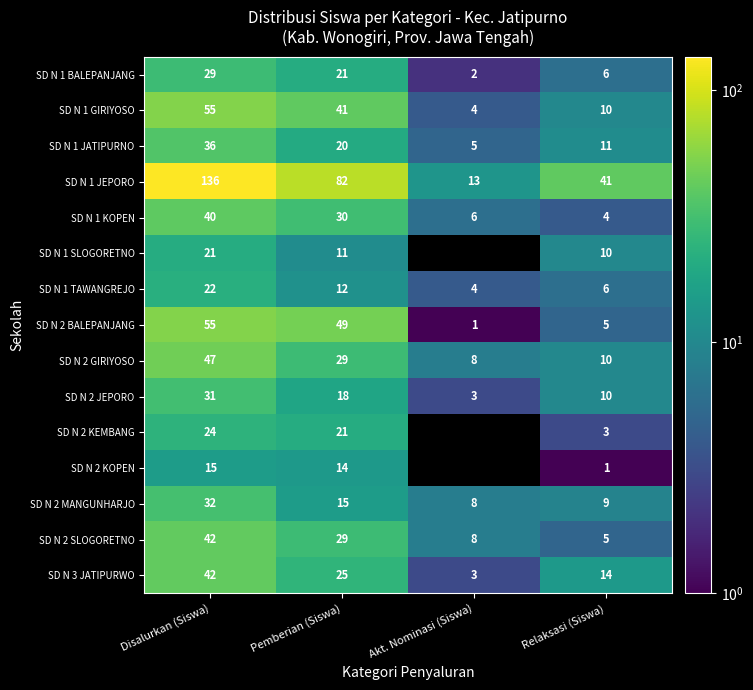

What is the total value across all series at Pemberian (Siswa)?

417